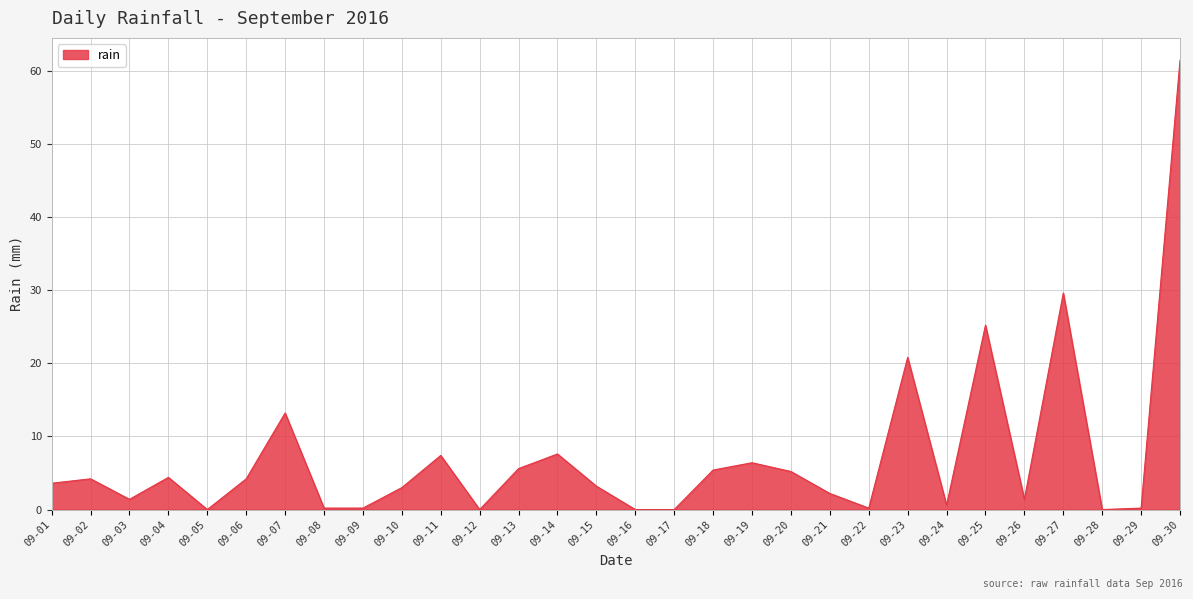

Is it true that the value at 09-21 is 2.2?

True